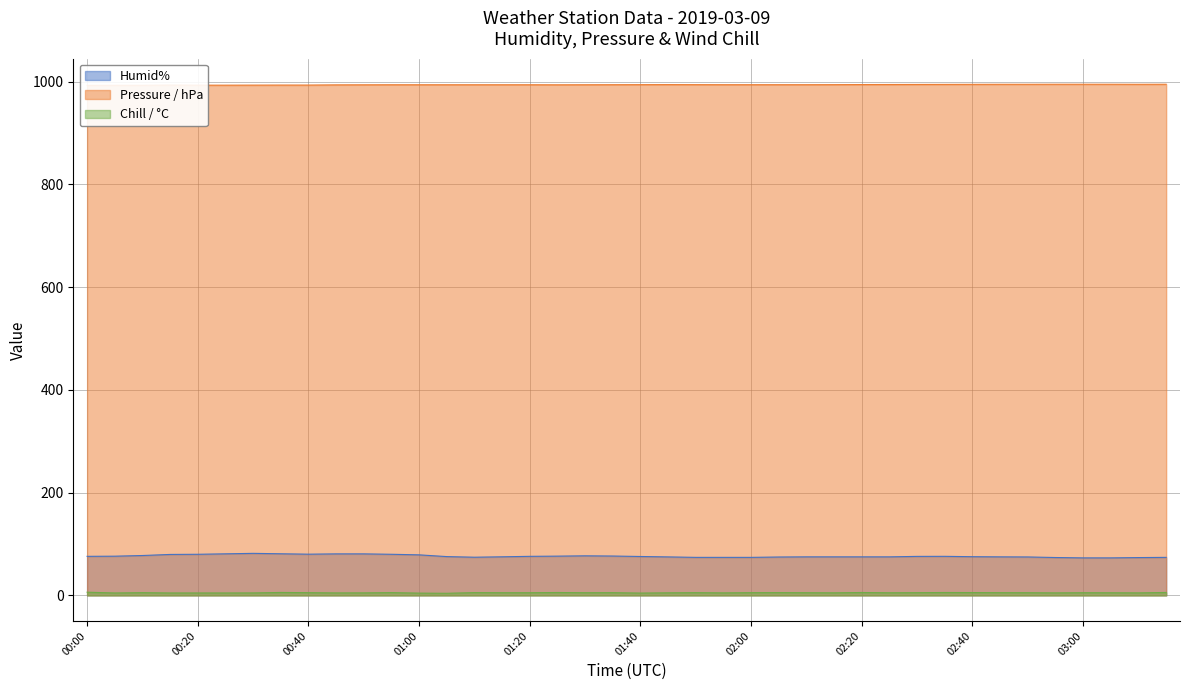

Reading left to right, extract all data points from this chart.

Humid%: 76.0	76.3	77.6	79.7	80.0	80.9	81.8	81.0	80.2	80.8	80.8	80.0	78.9	75.5	74.3	75.1	76.0	76.4	77.0	76.6	75.7	74.9	74.0	74.0	74.0	74.7	75.0	75.0	75.0	75.0	75.9	76.0	75.3	75.0	74.8	73.7	73.0	73.0	73.6	74.0
Pressure / hPa: 992.7	992.8	992.9	993.3	993.1	993.1	993.2	993.3	993.3	993.7	993.8	993.9	993.9	993.9	993.9	993.9	993.9	993.8	993.9	994.0	994.1	994.2	994.1	994.0	994.0	994.0	994.0	994.1	994.3	994.4	994.5	994.6	994.7	994.8	994.8	994.9	994.9	994.9	994.8	994.9
Chill / °C: 6.2	4.7	5.3	4.7	4.7	4.7	4.8	5.7	5.3	4.8	4.9	5.4	4.4	4.1	5.4	5.2	5.2	5.6	5.2	5.3	4.5	5.0	5.3	4.9	5.3	5.4	5.2	5.0	5.6	5.1	5.3	5.6	5.5	5.3	5.2	4.9	5.2	5.1	4.9	5.7